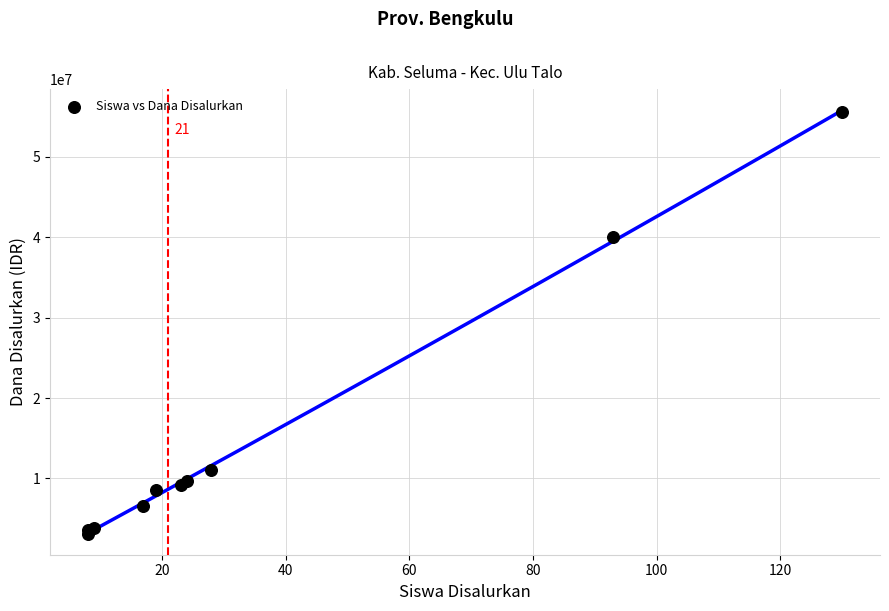

What Y value in the scatter plot is closest to 29362500?

40050000